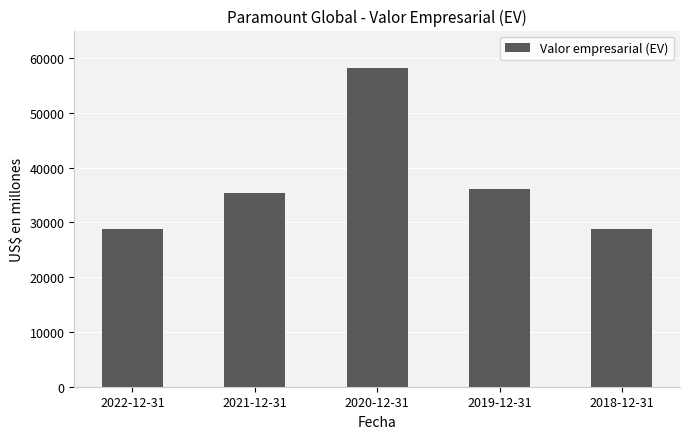

What is the smallest value displayed?

28717